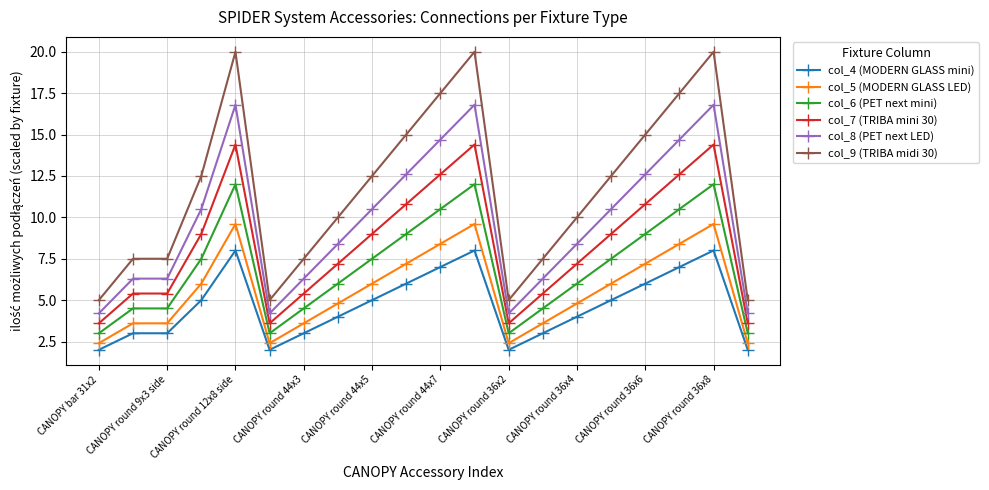

List the series in order of their peak value, highest first.

col_9 (TRIBA midi 30), col_8 (PET next LED), col_7 (TRIBA mini 30), col_6 (PET next mini), col_5 (MODERN GLASS LED), col_4 (MODERN GLASS mini)